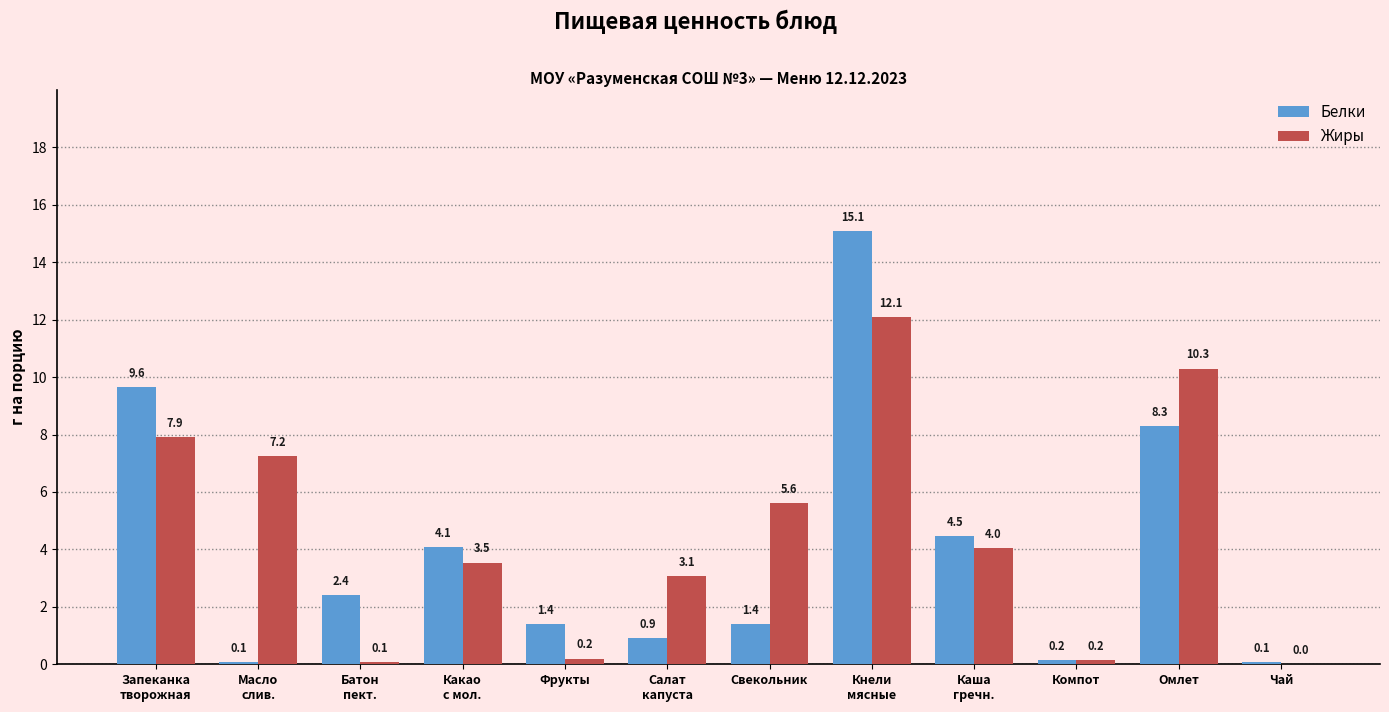

Is the value of Белки at Свекольник greater than the value of Жиры at Салат
капуста?

No